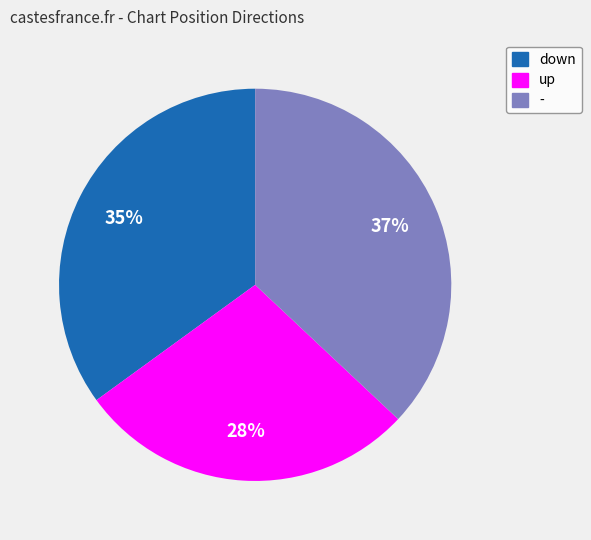

Which category has the smallest portion of the pie?

up